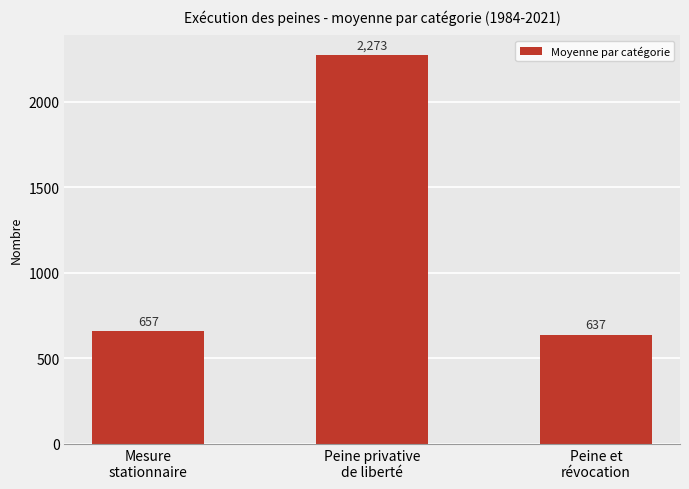

At which category does the chart reach its peak across all series?

Peine privative
de liberté